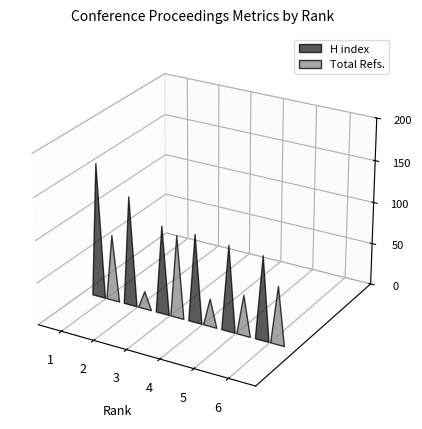

Reading left to right, extract all data points from this chart.

H index: 160	130	105	105	102	100
Total Refs.: 79	21	98	33	48	69